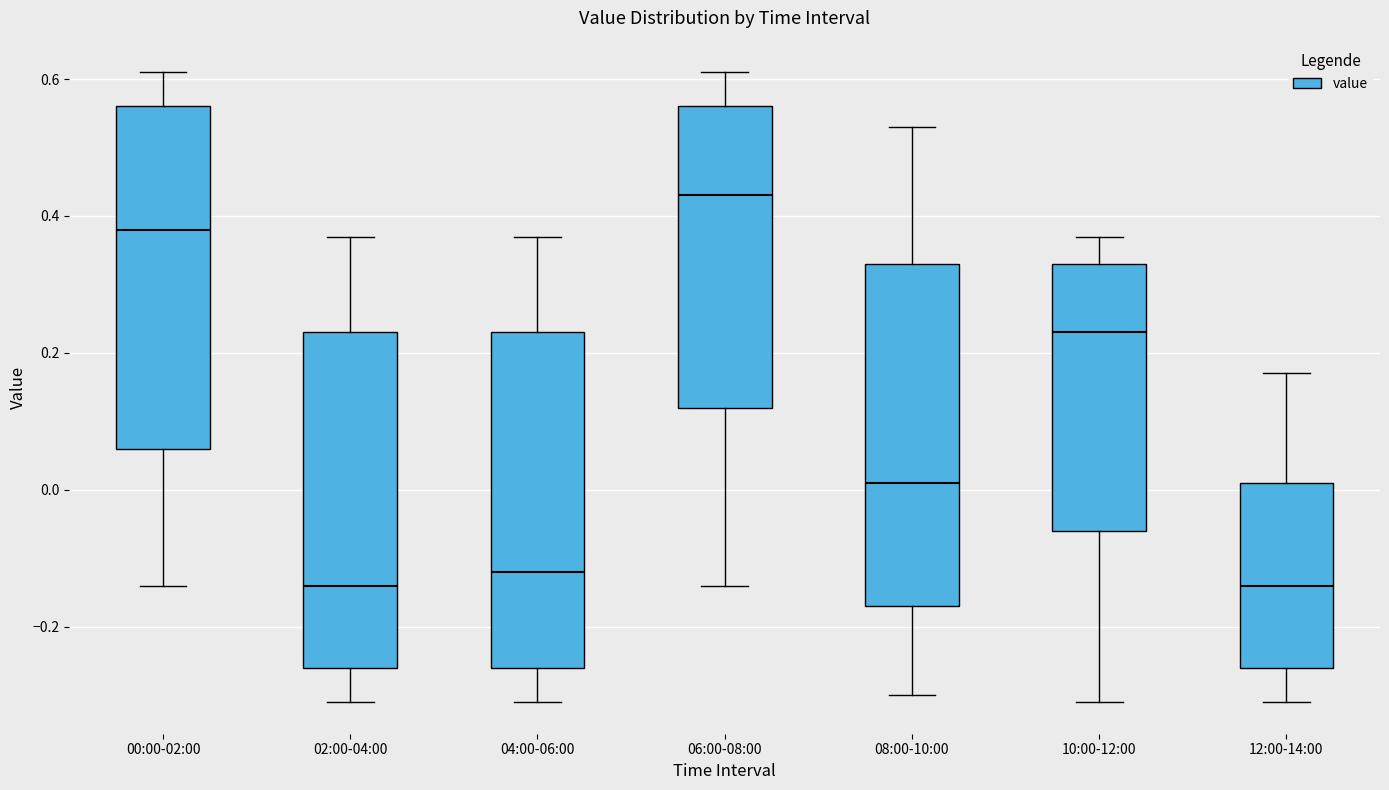

Reading left to right, read every box against the y-axis: the position of its median line, the range the box covers, and the ends of its whiskers. The values are not printed on the chart, so give them approximately, as read against the axis.

00:00-02:00: median 0.38, box 0.06 to 0.56, whiskers -0.14 to 0.62
02:00-04:00: median -0.14, box -0.26 to 0.24, whiskers -0.30 to 0.38
04:00-06:00: median -0.12, box -0.26 to 0.24, whiskers -0.30 to 0.38
06:00-08:00: median 0.44, box 0.12 to 0.56, whiskers -0.14 to 0.62
08:00-10:00: median 0.02, box -0.16 to 0.34, whiskers -0.30 to 0.54
10:00-12:00: median 0.24, box -0.06 to 0.34, whiskers -0.30 to 0.38
12:00-14:00: median -0.14, box -0.26 to 0.02, whiskers -0.30 to 0.18